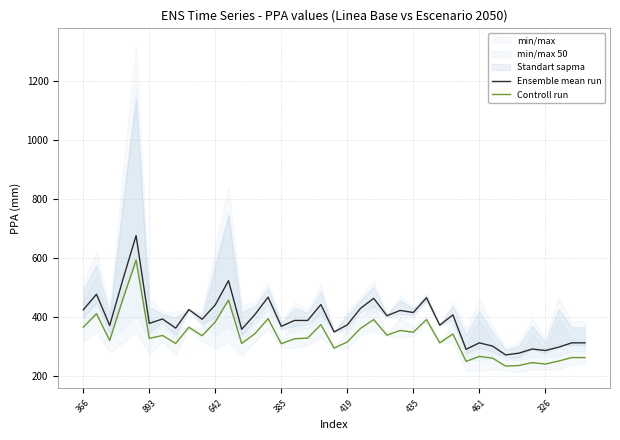

True or false: Controll run and Ensemble mean run cross at least once.

False